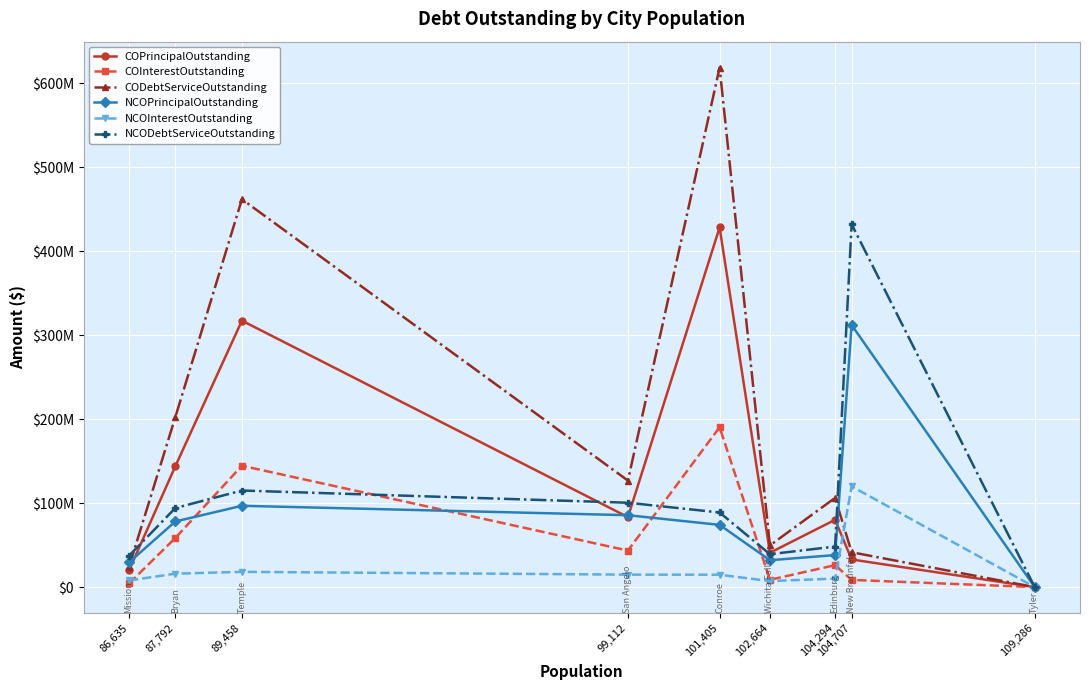

What is the label of the 9th point from the left?

109,286